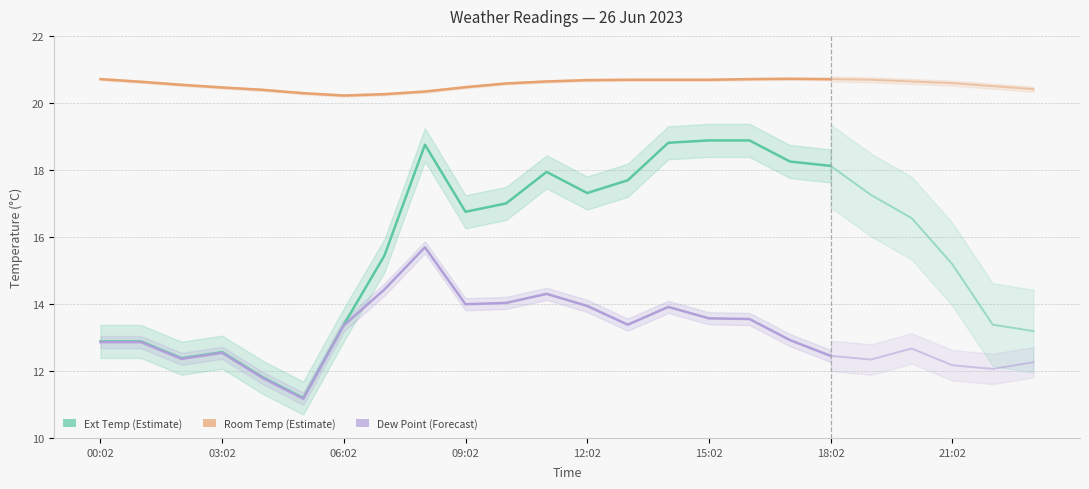

How many data points in Dew Point are above 13?

11